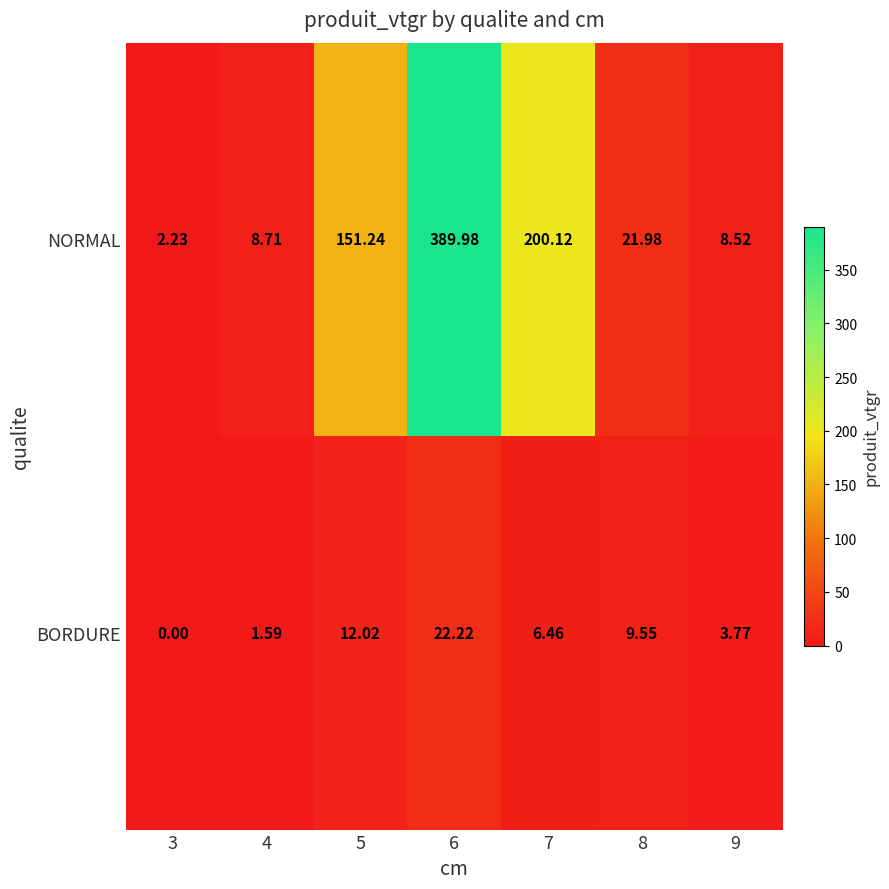

Rank the series by their average value, from highest to lowest.

NORMAL, BORDURE